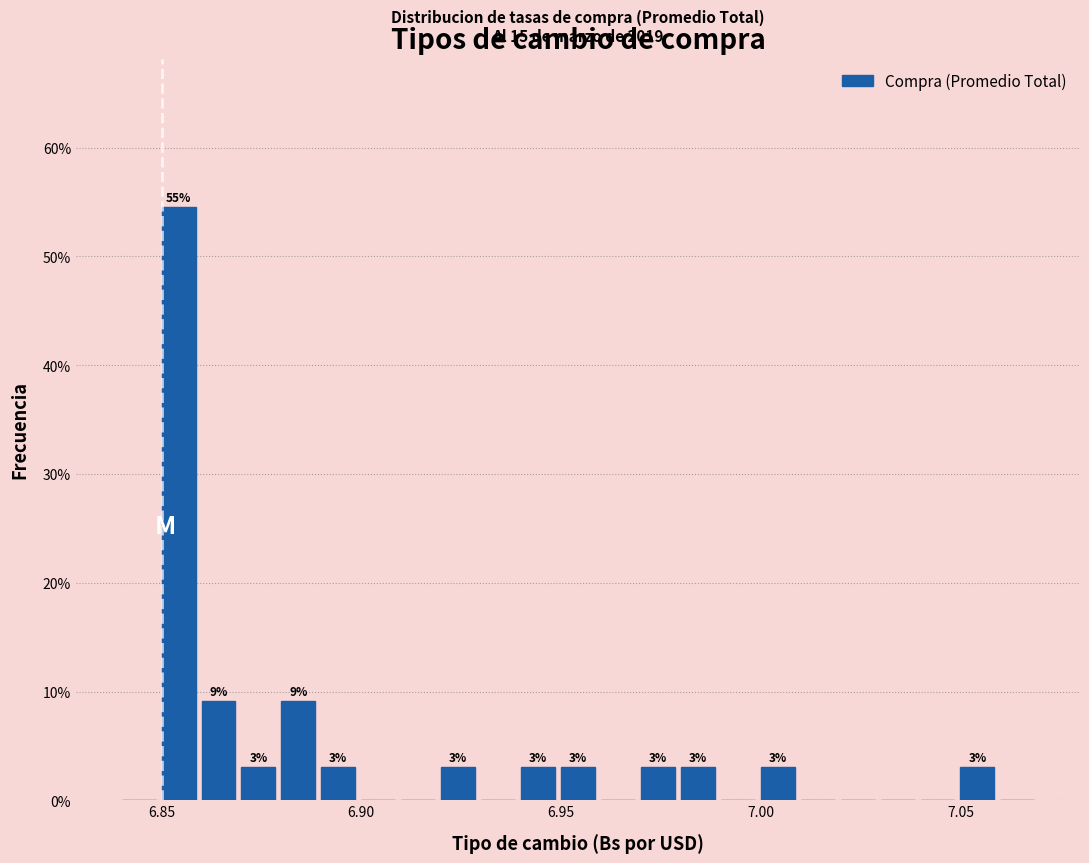

Read against the x-axis, roughly where is the centre of the tallest bar?

6.855